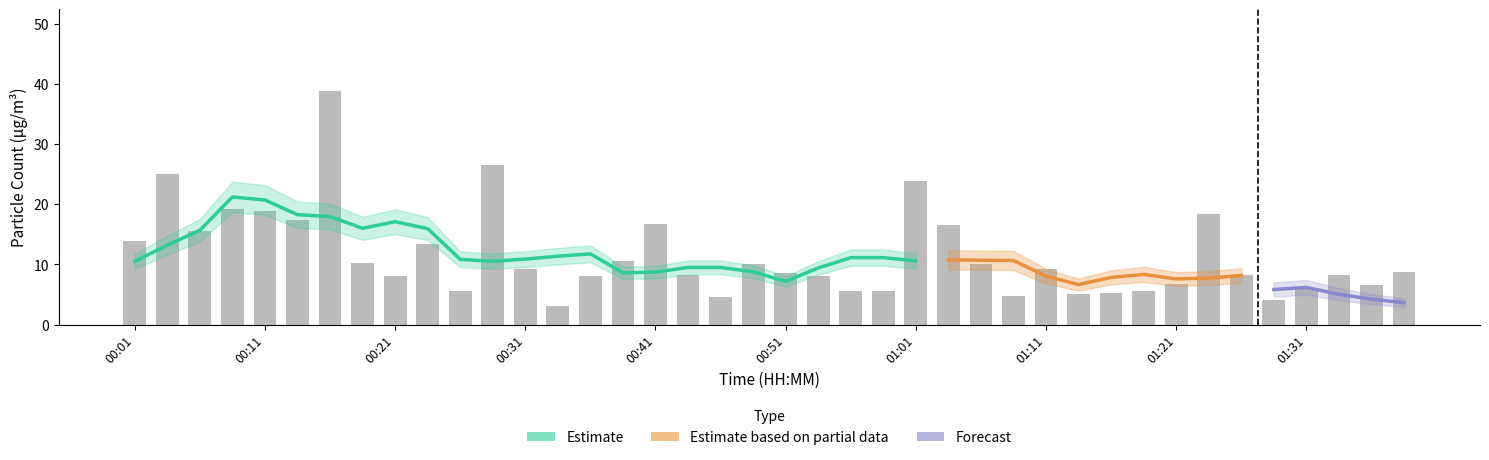

How many groups of bars are there?

40